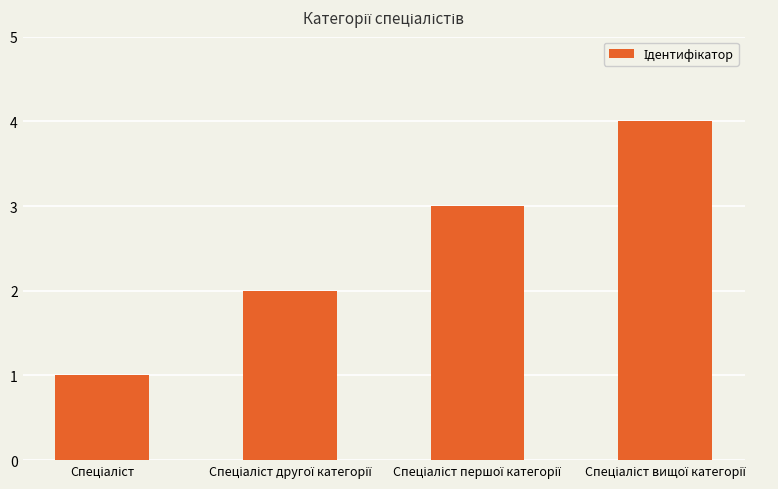

What is the maximum value shown in the chart?

4